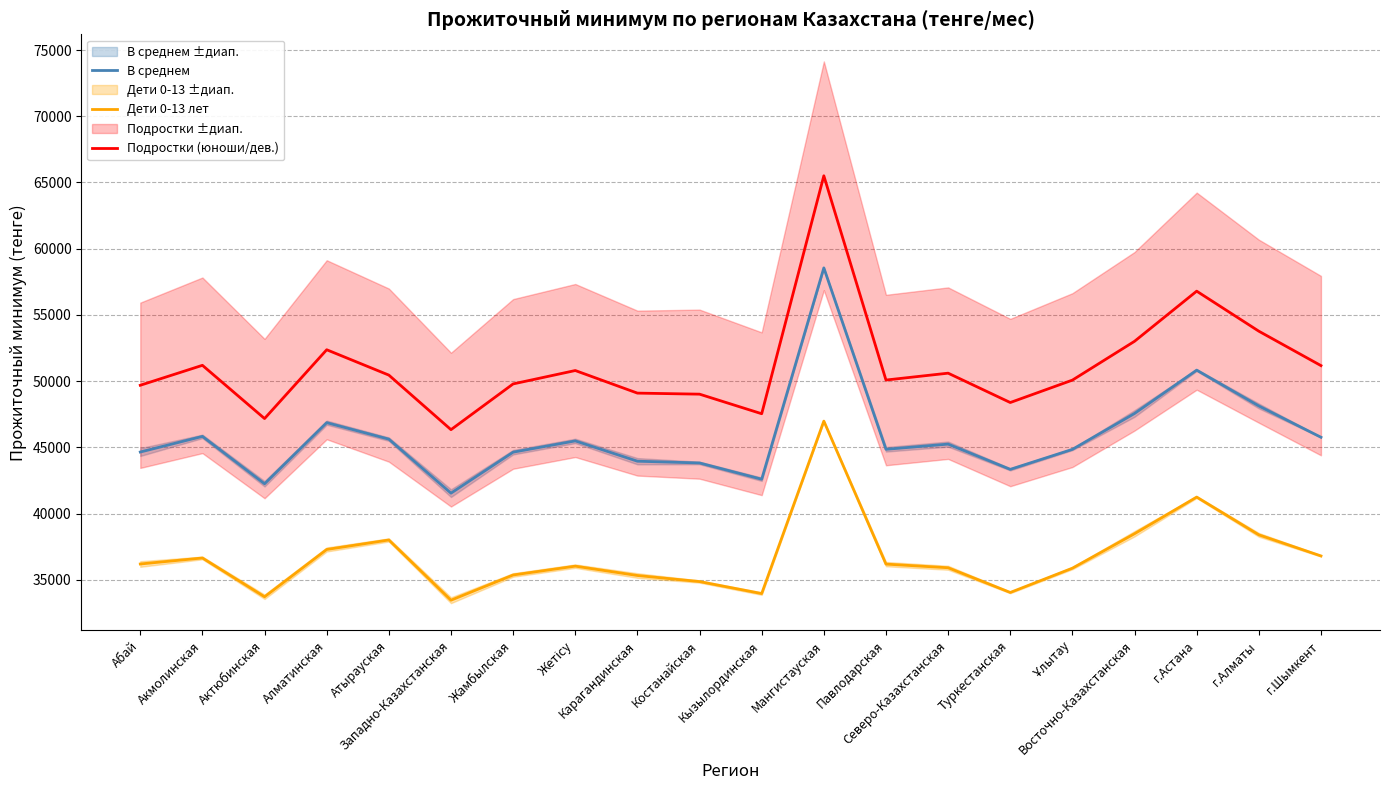

Reading left to right, list all the values displayed in this chart.

В среднем: Абай=44647.5	Акмолинская=45827.5	Актюбинская=42250.5	Алматинская=46864.5	Атырауская=45619.0	Западно-Казахстанская=41541.5	Жамбылская=44637.0	Жетісу=45487.0	Карагандинская=43954.0	Костанайская=43821.0	Кызылординская=42593.5	Мангистауская=58549.0	Павлодарская=44853.0	Северо-Казахстанская=45245.0	Туркестанская=43338.0	Ұлытау=44848.5	Восточно-Казахстанская=47558.5	г.Астана=50830.5	г.Алматы=48126.5	г.Шымкент=45762.0
Дети 0-13 лет: Абай=36194.0	Акмолинская=36648.0	Актюбинская=33719.5	Алматинская=37290.5	Атырауская=38007.5	Западно-Казахстанская=33459.0	Жамбылская=35364.5	Жетісу=36031.0	Карагандинская=35324.5	Костанайская=34866.5	Кызылординская=33960.0	Мангистауская=46982.0	Павлодарская=36185.0	Северо-Казахстанская=35910.0	Туркестанская=34044.0	Ұлытау=35878.0	Восточно-Казахстанская=38480.5	г.Астана=41245.5	г.Алматы=38395.5	г.Шымкент=36802.0
Подростки (юноши/дев.): Абай=49687.0	Акмолинская=51193.5	Актюбинская=47173.5	Алматинская=52369.0	Атырауская=50454.5	Западно-Казахстанская=46335.5	Жамбылская=49789.0	Жетісу=50800.5	Карагандинская=49095.0	Костанайская=49016.0	Кызылординская=47538.0	Мангистауская=65503.5	Павлодарская=50082.0	Северо-Казахстанская=50601.0	Туркестанская=48384.0	Ұлытау=50076.0	Восточно-Казахстанская=53007.5	г.Астана=56793.0	г.Алматы=53770.0	г.Шымкент=51171.5